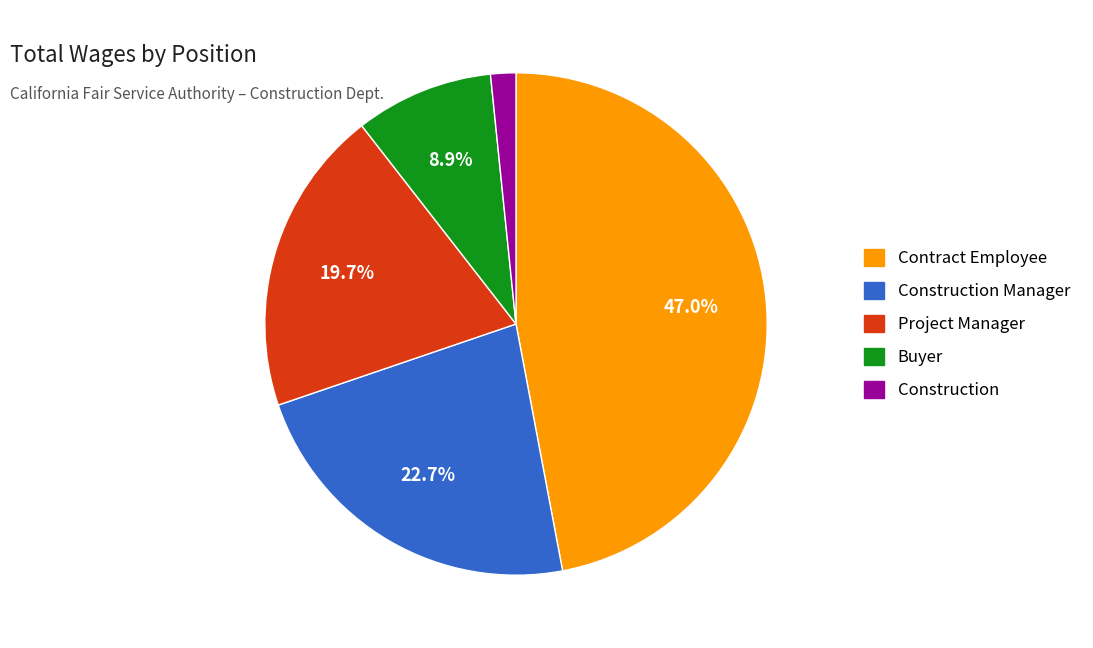

To the nearest percent, what is the difference between the Construction Manager and Buyer slice percentages?

14%